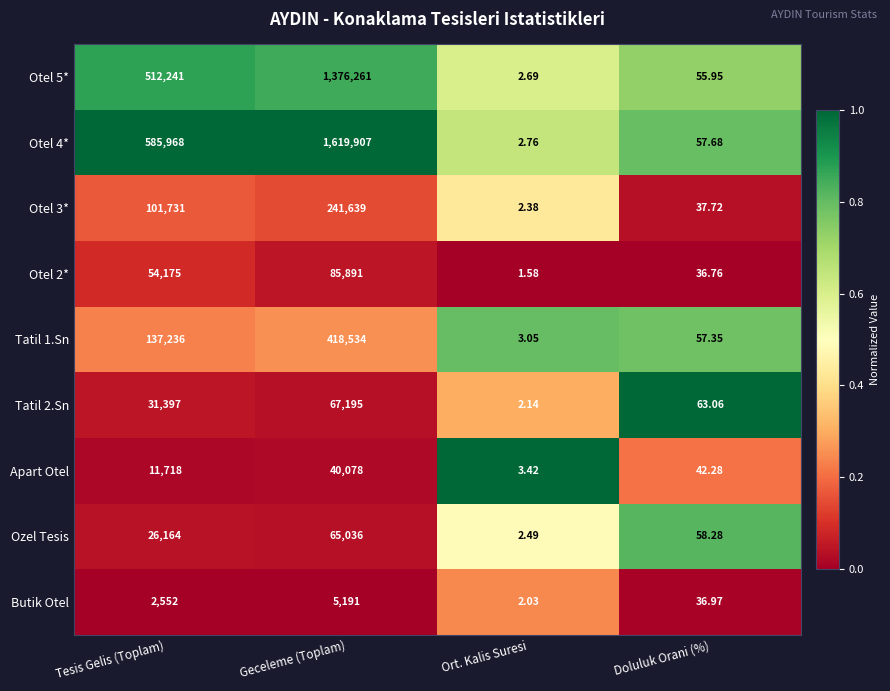

Which category has the highest value in the Otel 3* series?

Geceleme (Toplam)